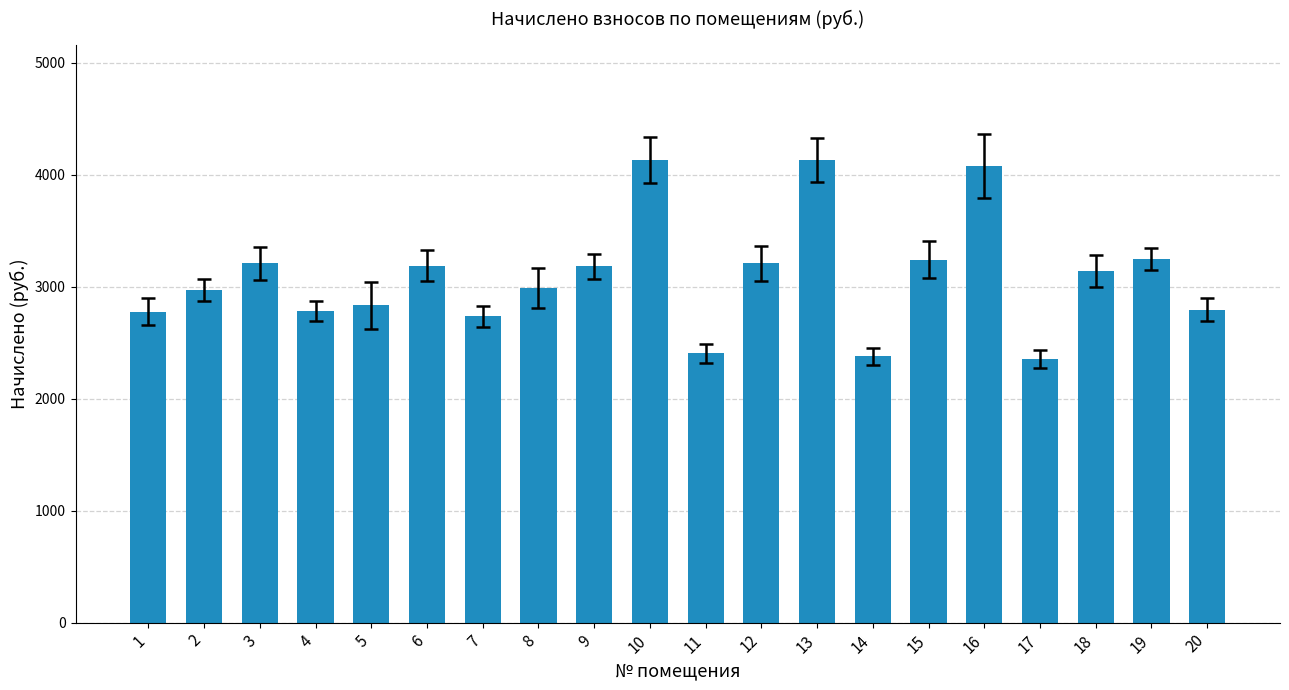

Approximately how many times larger is the value at 1 compared to 16?

0.7